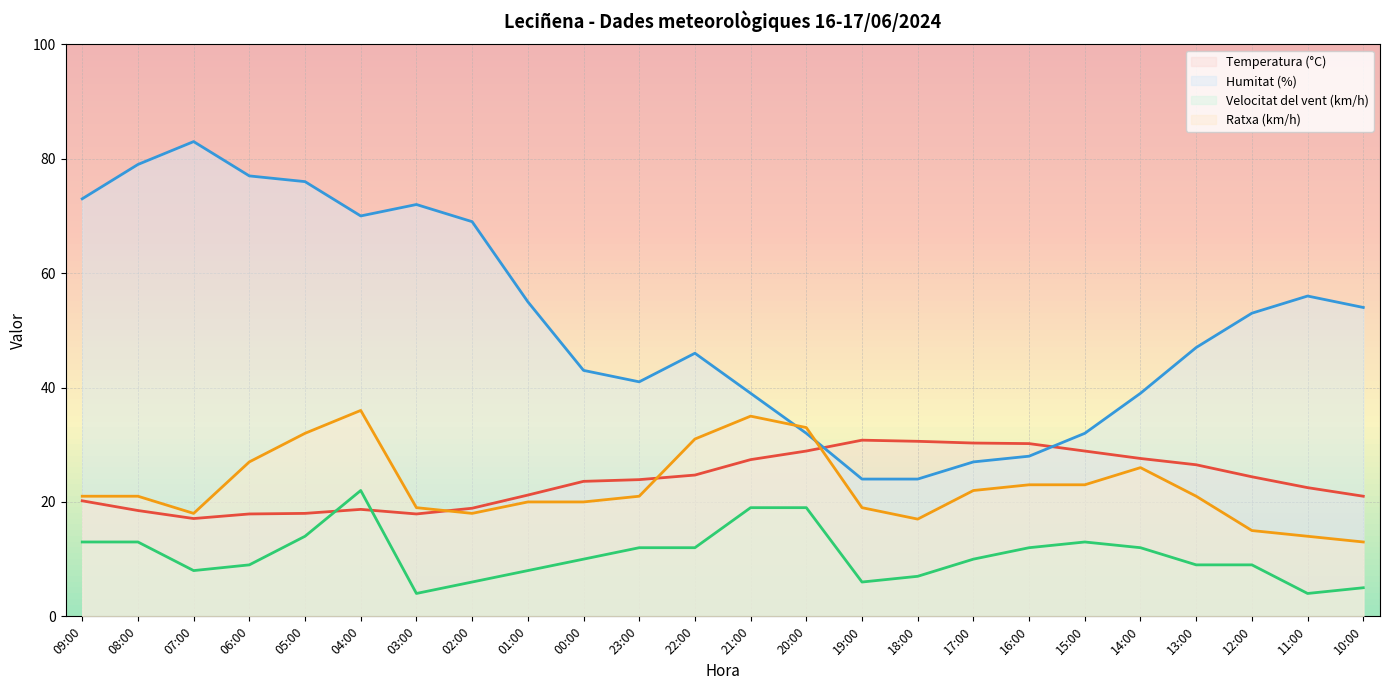

Is the value of Humitat (%) at 05:00 greater than the value of Velocitat del vent (km/h) at 23:00?

Yes